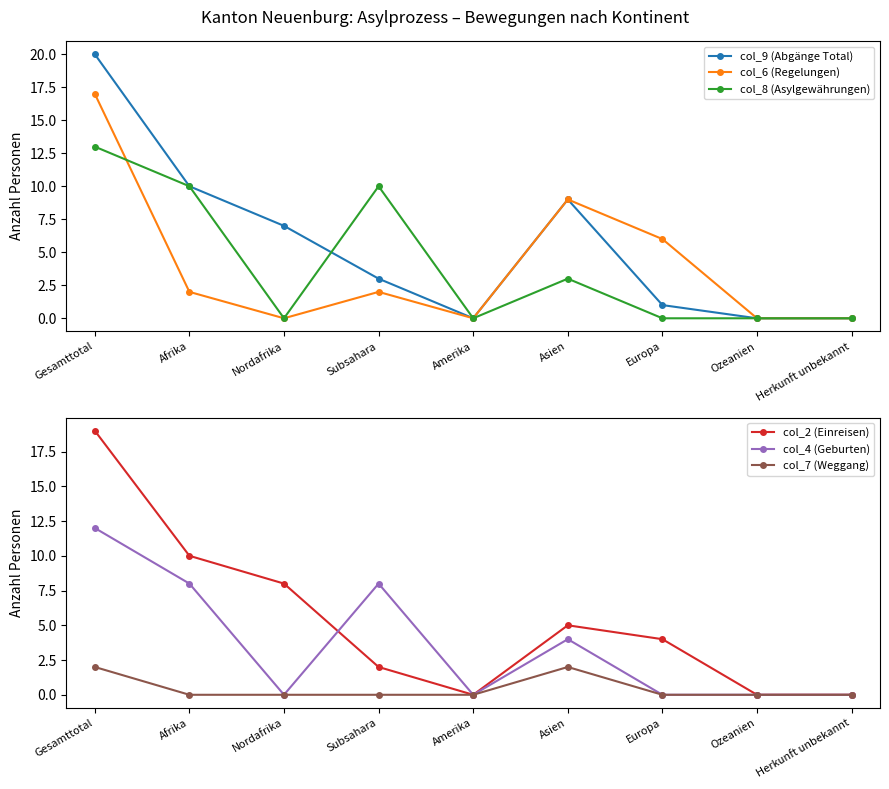

What is the difference between the maximum and minimum values in the col_2 (Einreisen) series?

19